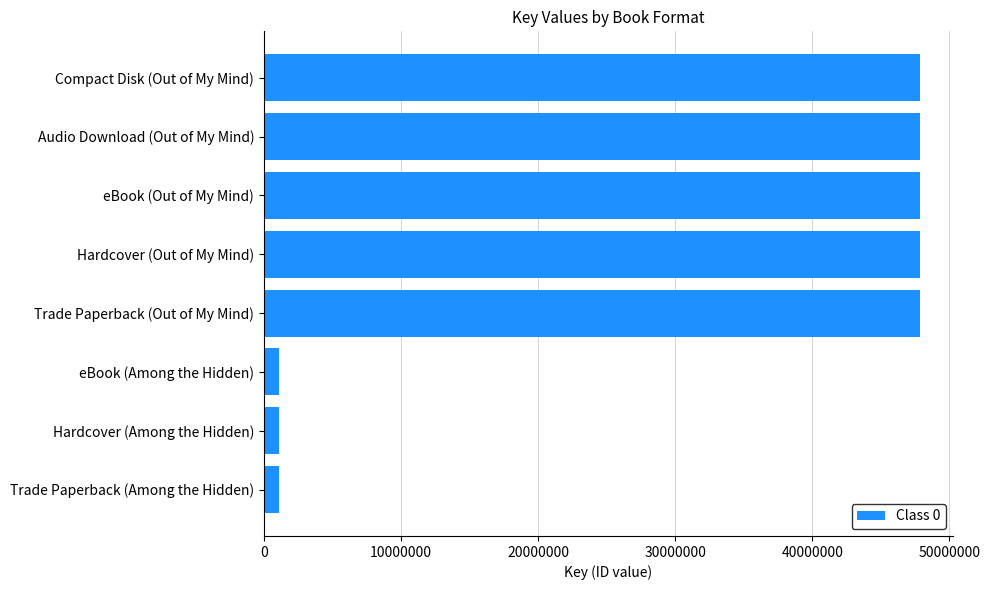

Which has a higher value, Hardcover (Among the Hidden) or Trade Paperback (Out of My Mind)?

Trade Paperback (Out of My Mind)